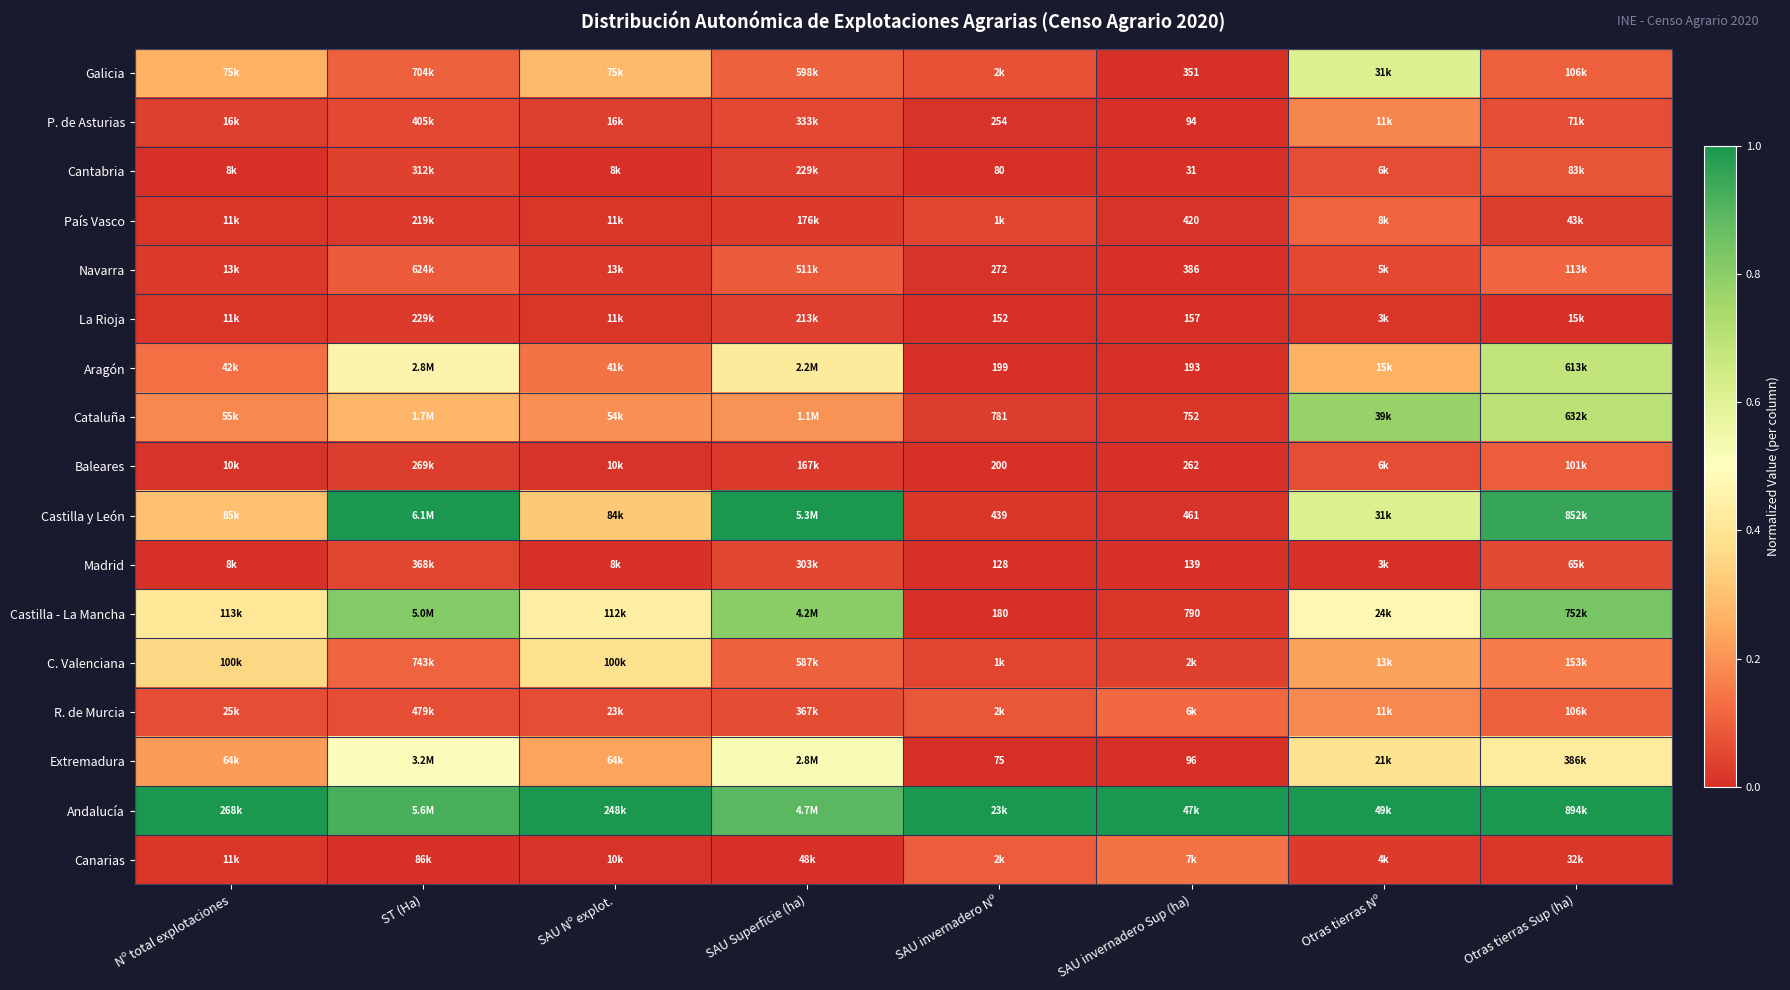

Is the value of Castilla - La Mancha at ST (Ha) greater than the value of Castilla y León at SAU invernadero Nº?

Yes